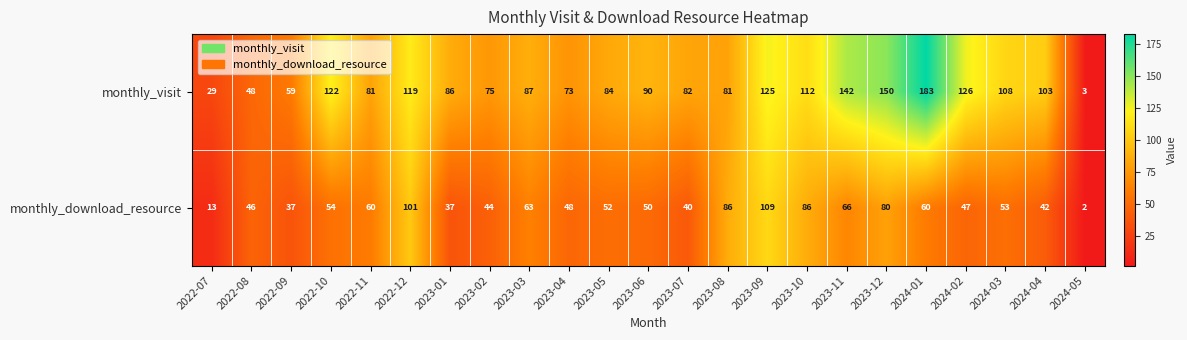

Which category has the lowest value across all series?

2024-05